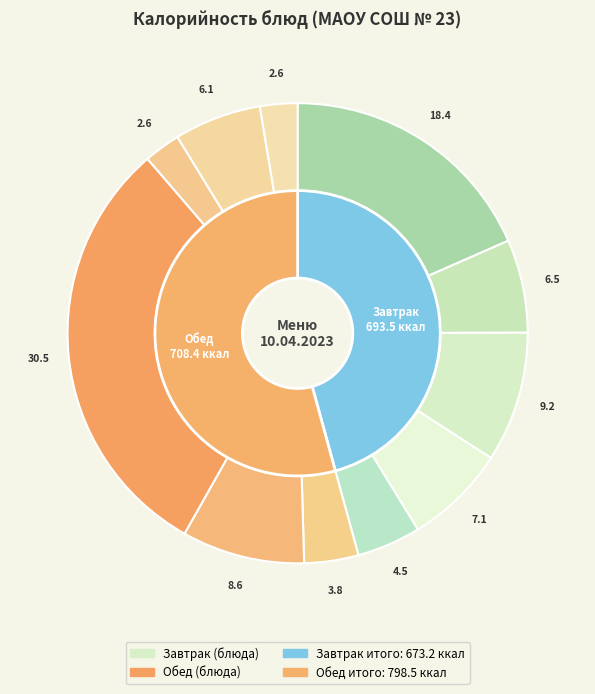

The Хлеб ржаной slice represents 1% of the pie. True or false?

False